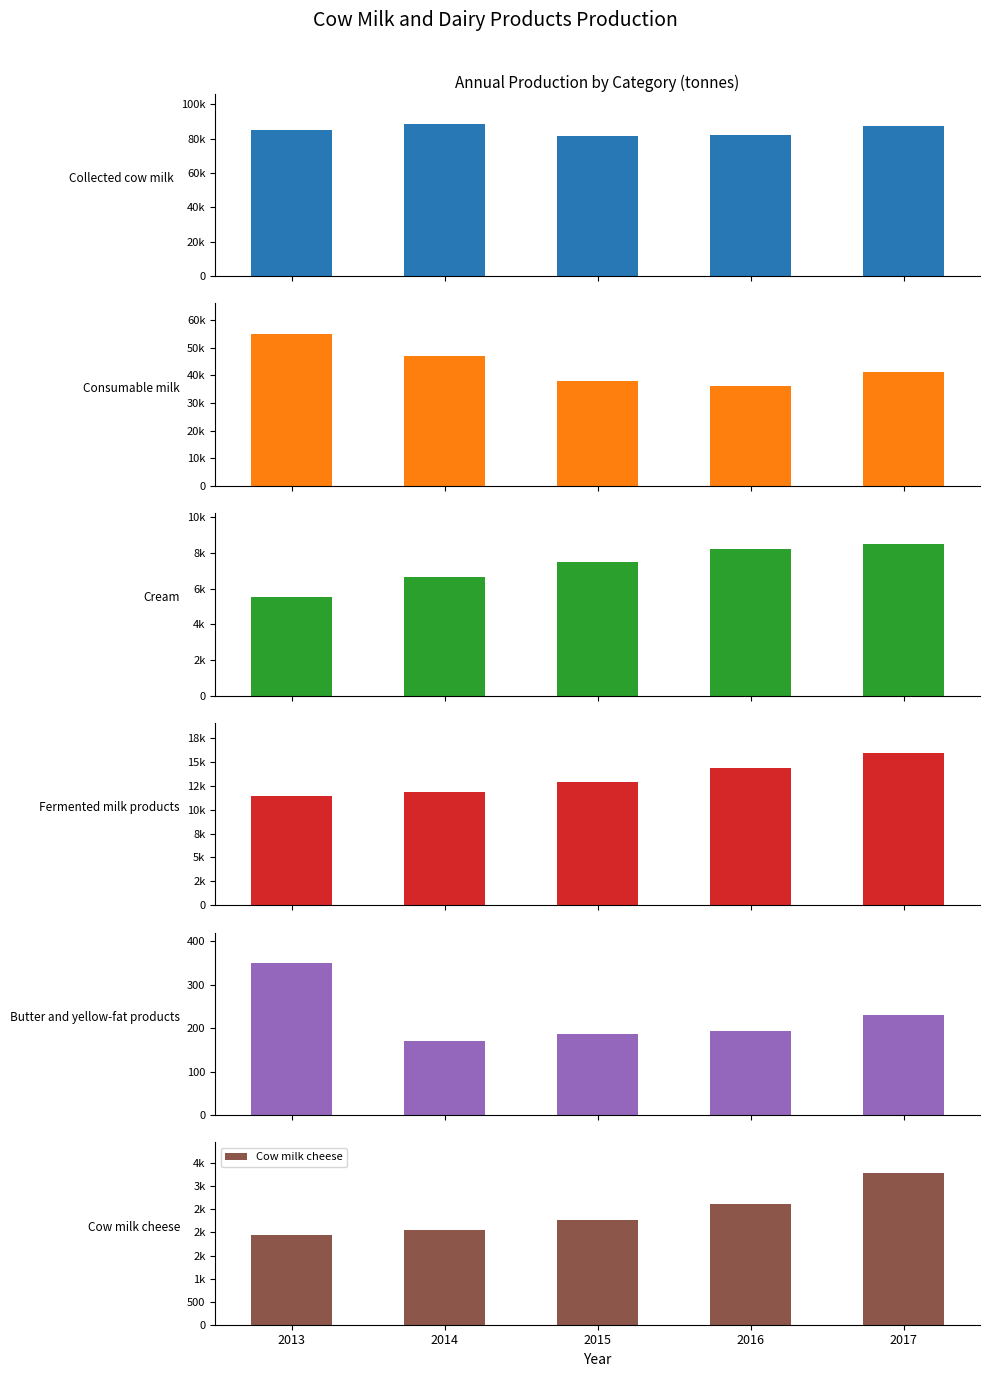

What is the sum of all Consumable milk values?

217670.7